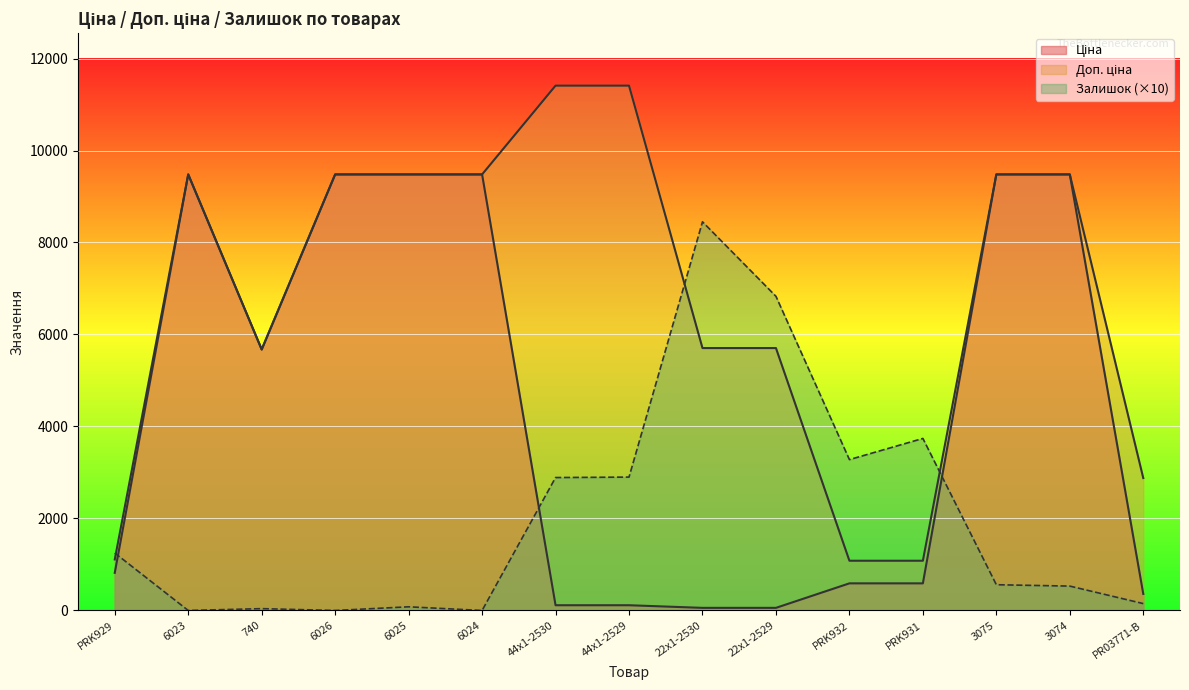

The value of Ціна at 44x1-2529 is 27.4. True or false?

False